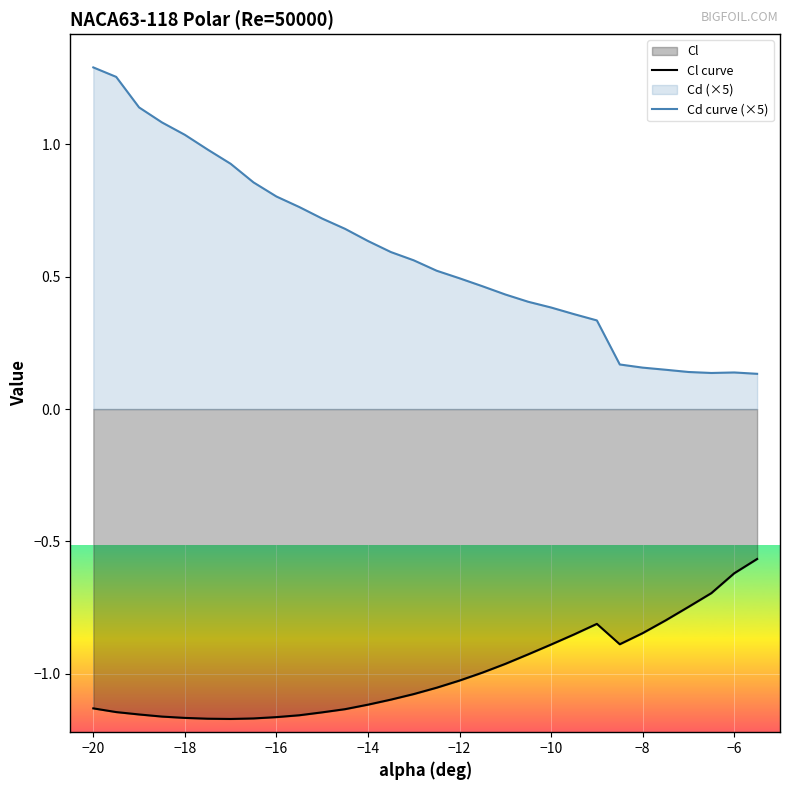

What is the difference between the maximum and minimum values in the Cd curve (×5) series?

1.2